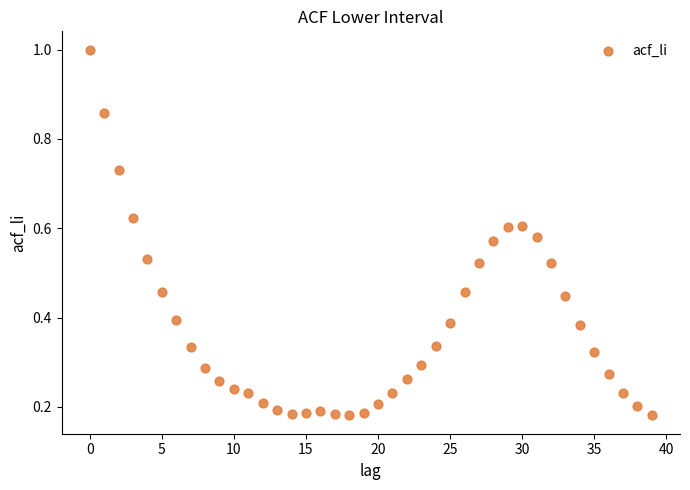

What is the range of Y values (max minus min)?

0.8